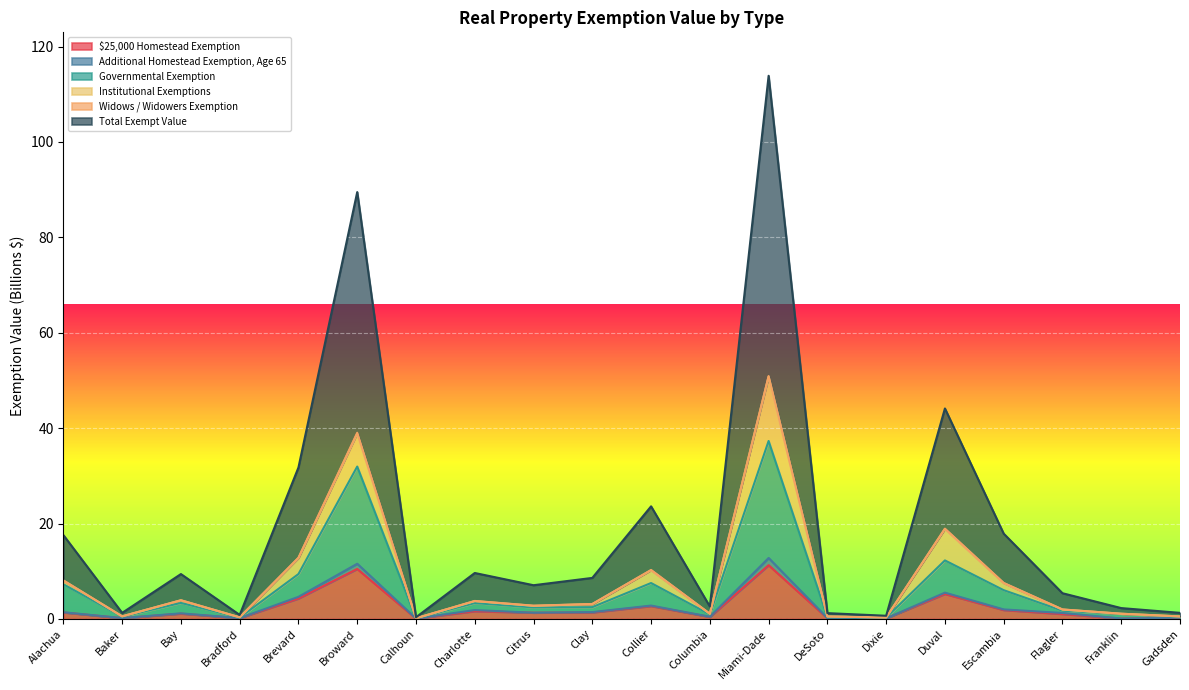

Is it true that Total Exempt Value equals 0.8 at Bradford?

True